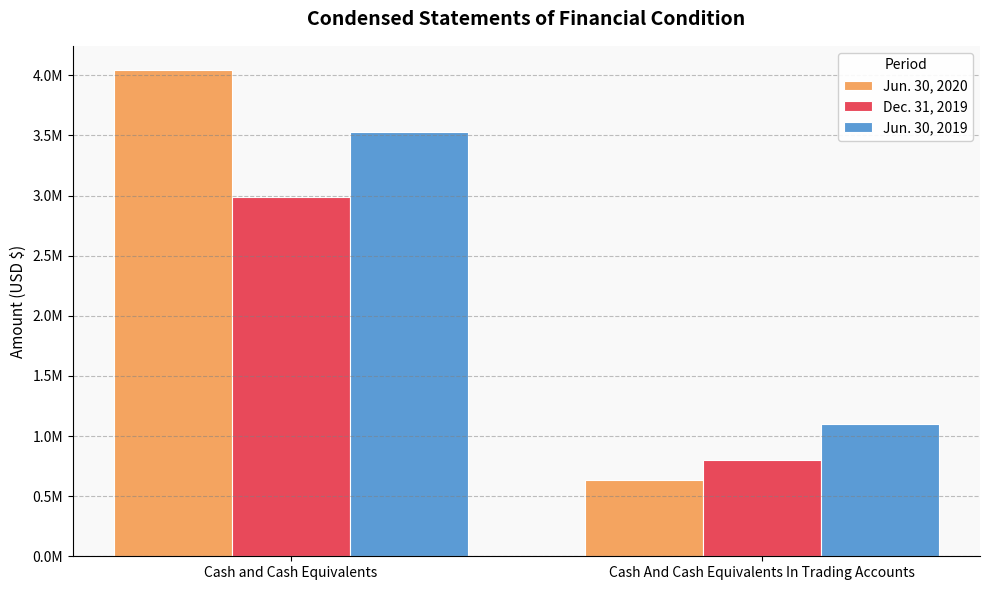

Are the bars grouped side by side (vs. stacked)?

Yes